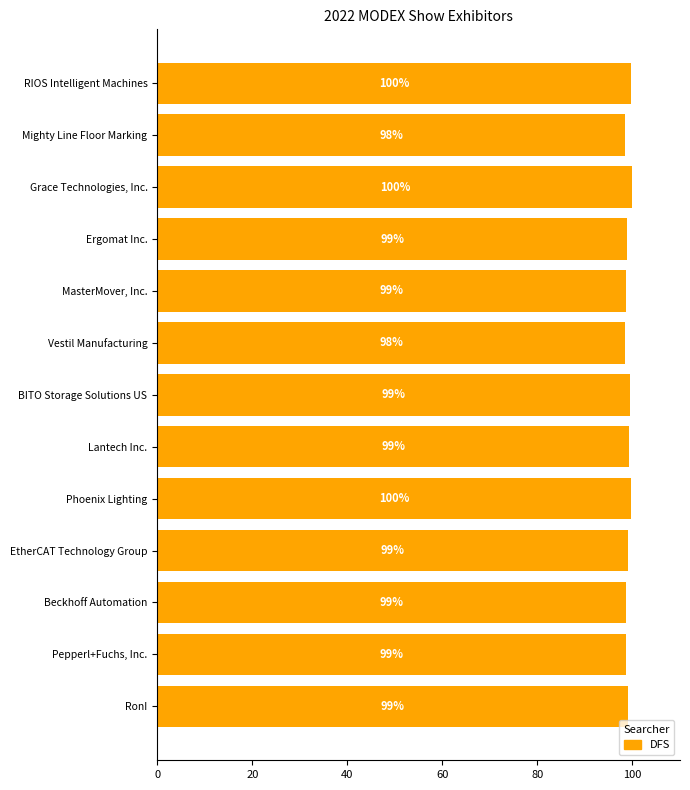

The chart shows a value of 22.9 at Vestil Manufacturing. True or false?

False